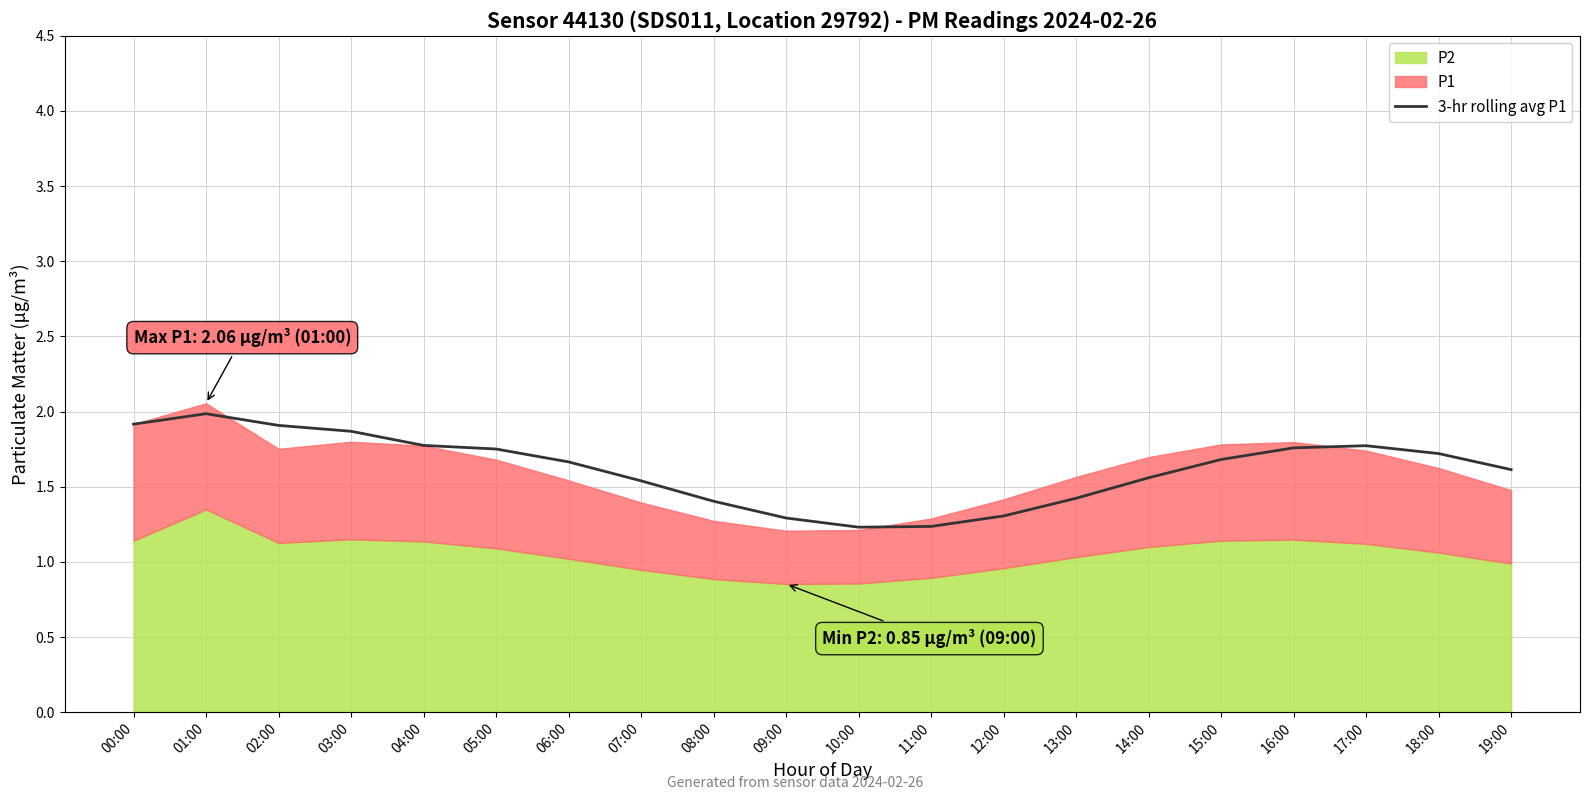

True or false: the data shows 1.5 at 07:00.

True